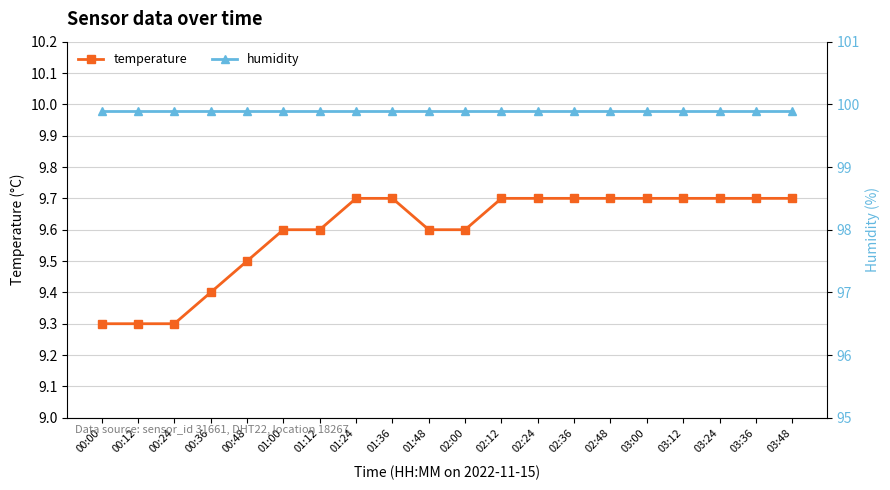

What is the label of the 5th point from the right?

03:00